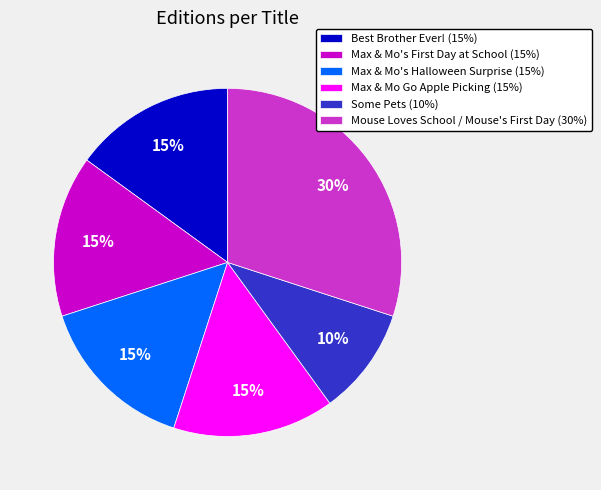

Which slice is the smallest?

Some Pets